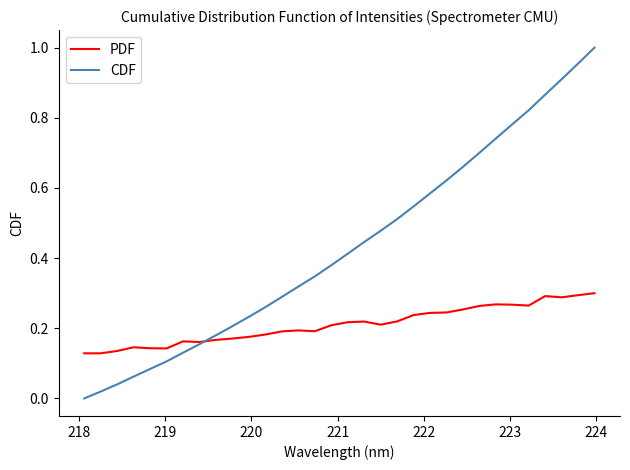

What are all the series names shown in the legend?

PDF, CDF